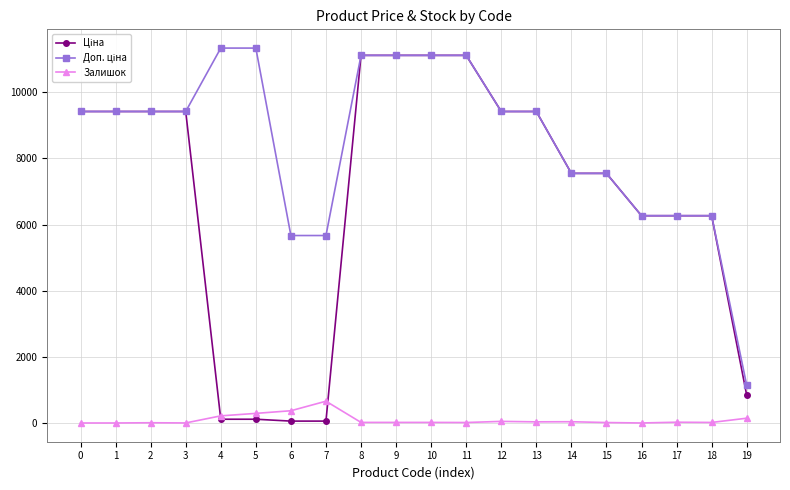

What is the maximum value shown in the chart?

11334.0